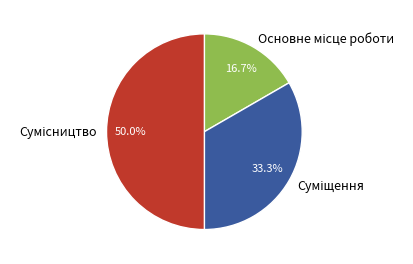

How many slices are in this pie chart?

3